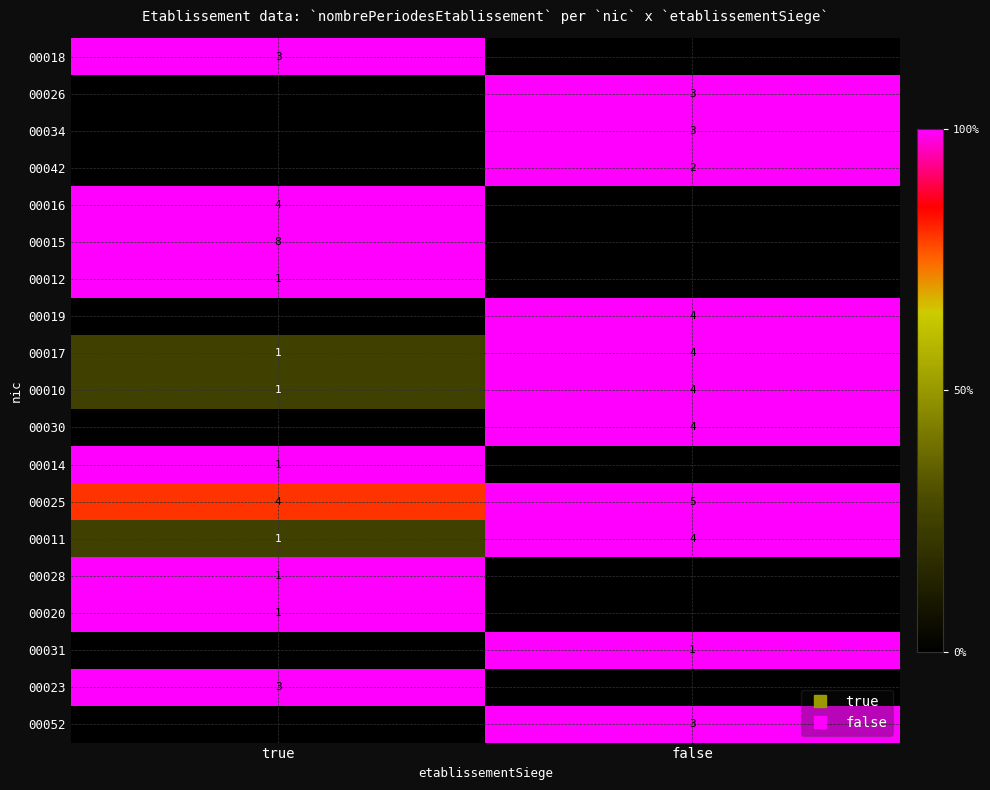

True or false: 00019 has a value of 0.5 at true.

False